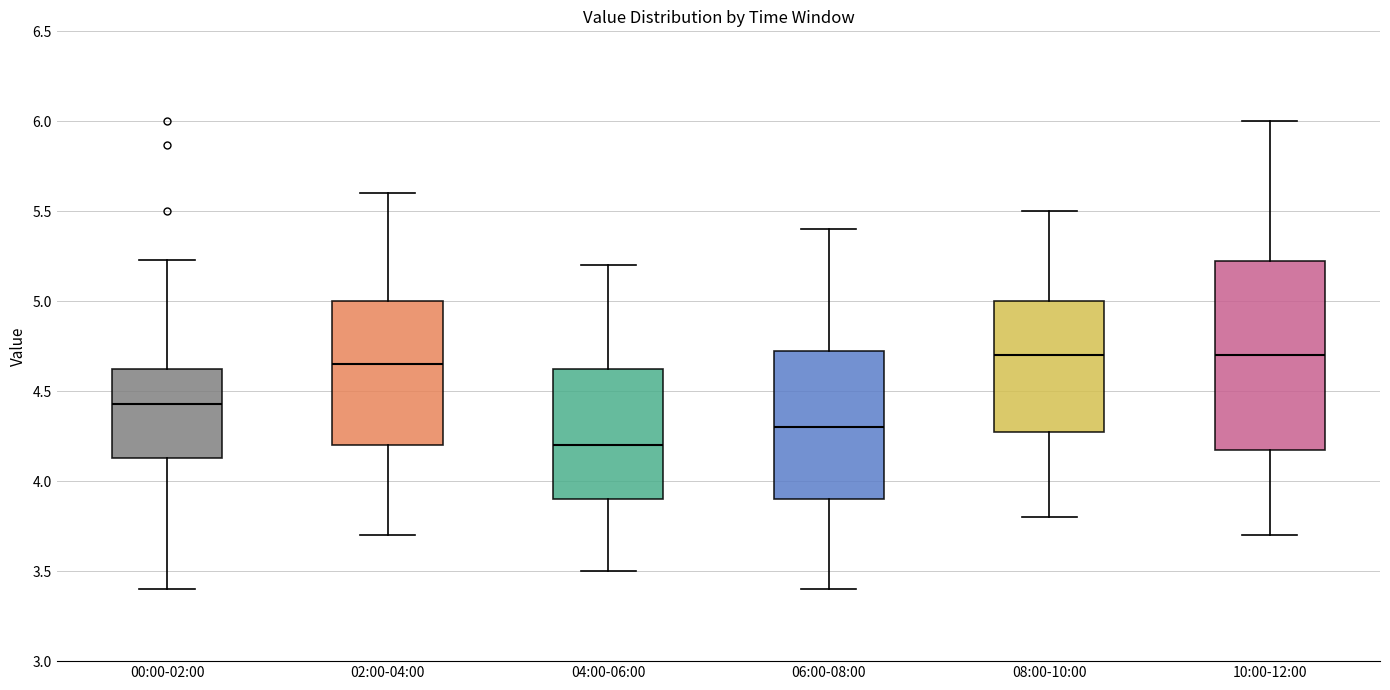

Reading left to right, read every box against the y-axis: the position of its median line, the range the box covers, and the ends of its whiskers. The values are not printed on the chart, so give them approximately, as read against the axis.

00:00-02:00: median 4.45, box 4.15 to 4.65, whiskers 3.40 to 5.25
02:00-04:00: median 4.65, box 4.20 to 5.00, whiskers 3.70 to 5.60
04:00-06:00: median 4.20, box 3.90 to 4.65, whiskers 3.50 to 5.20
06:00-08:00: median 4.30, box 3.90 to 4.75, whiskers 3.40 to 5.40
08:00-10:00: median 4.70, box 4.30 to 5.00, whiskers 3.80 to 5.50
10:00-12:00: median 4.70, box 4.20 to 5.25, whiskers 3.70 to 6.00